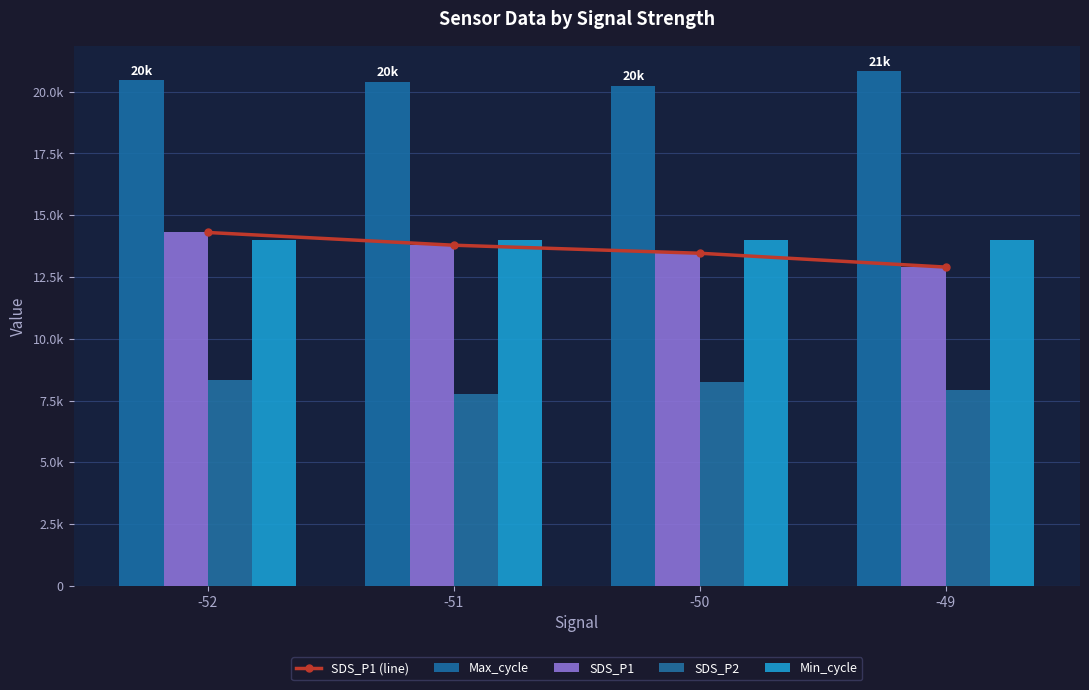

The SDS_P1 (line) series shows 4223 at -50. True or false?

False